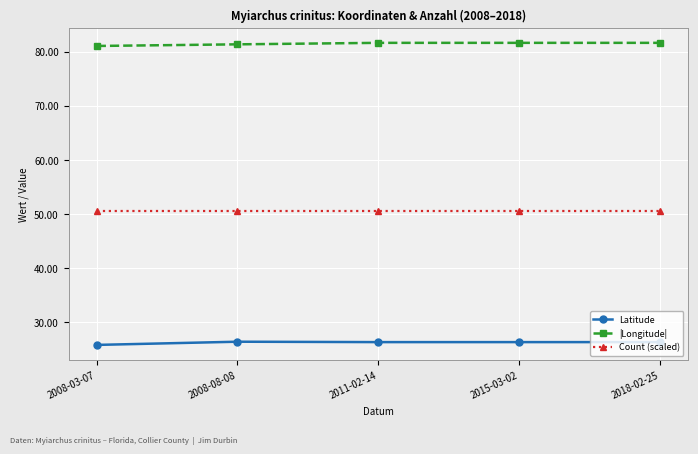

What is the label of the 5th point from the right?

2008-03-07